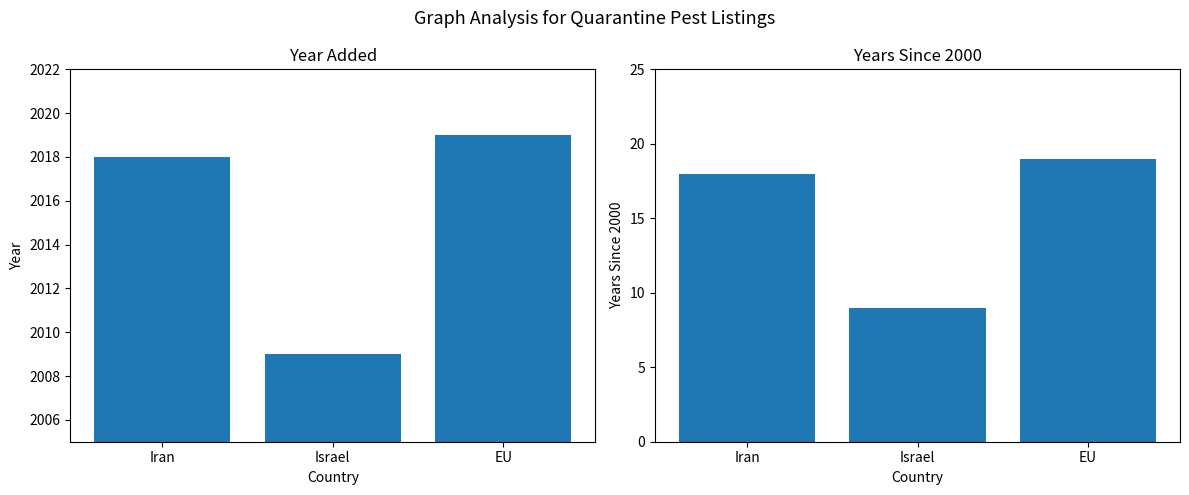

Are the bars horizontal?

No